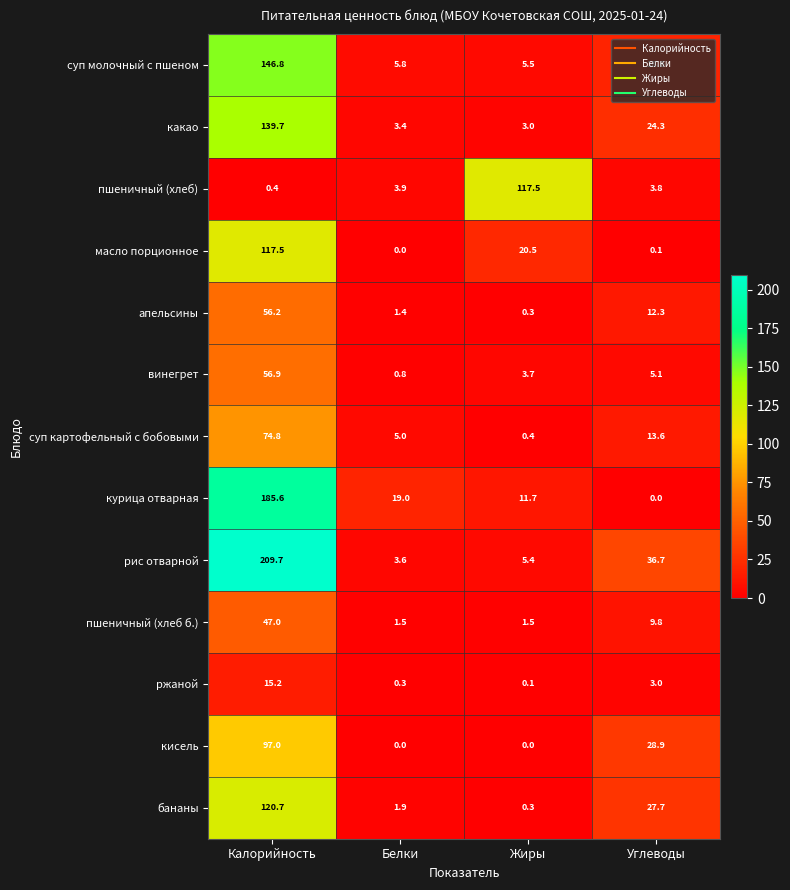

Which series has the largest range (max minus min)?

рис отварной